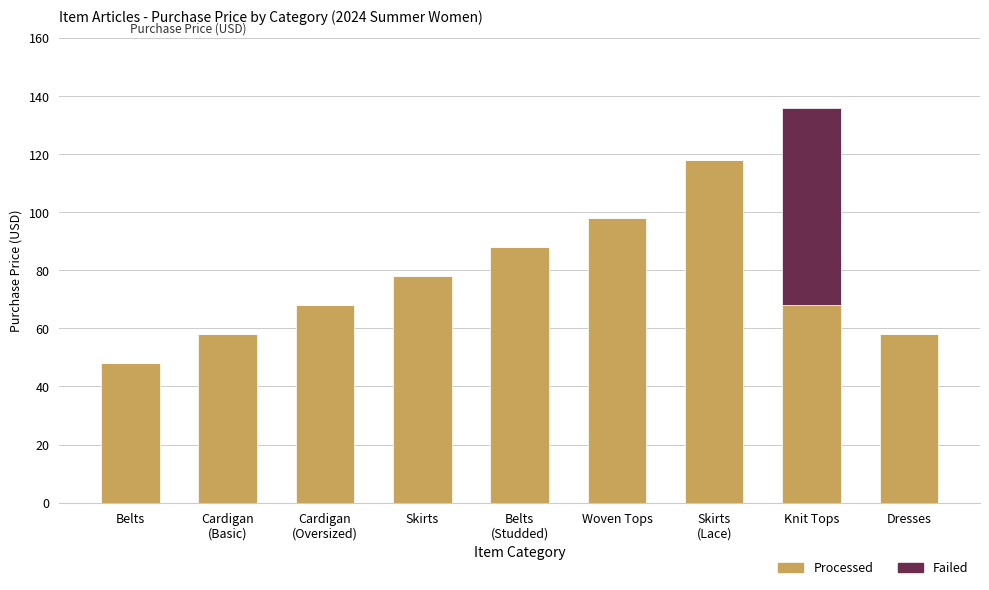

How many distinct data groups are displayed?

2